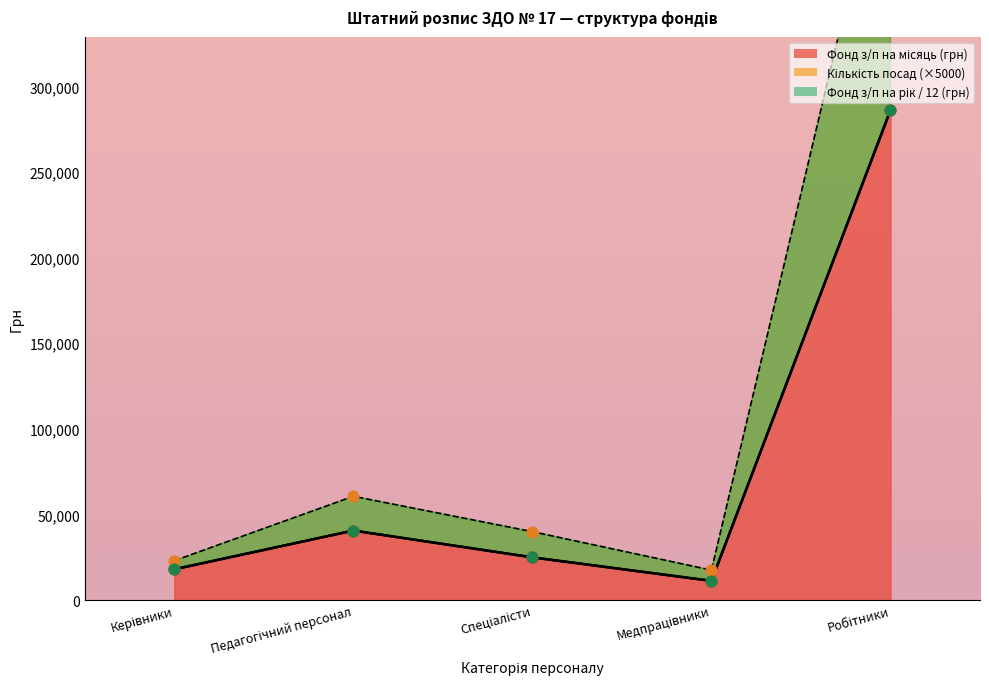

At how many categories does at least one series exceed 246764?

1